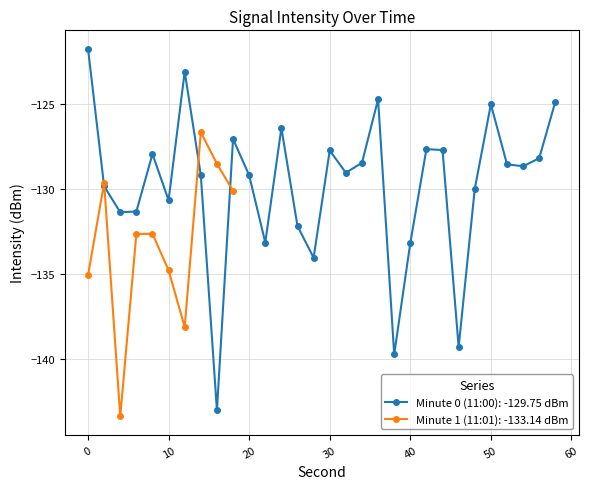

What is the sum of the Minute 0 (11:00) values at 20 and 18?

-256.2